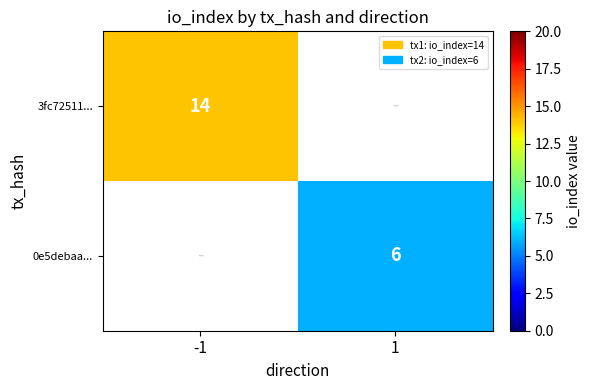

The value of 0e5debaa... at -1 is 0. True or false?

True